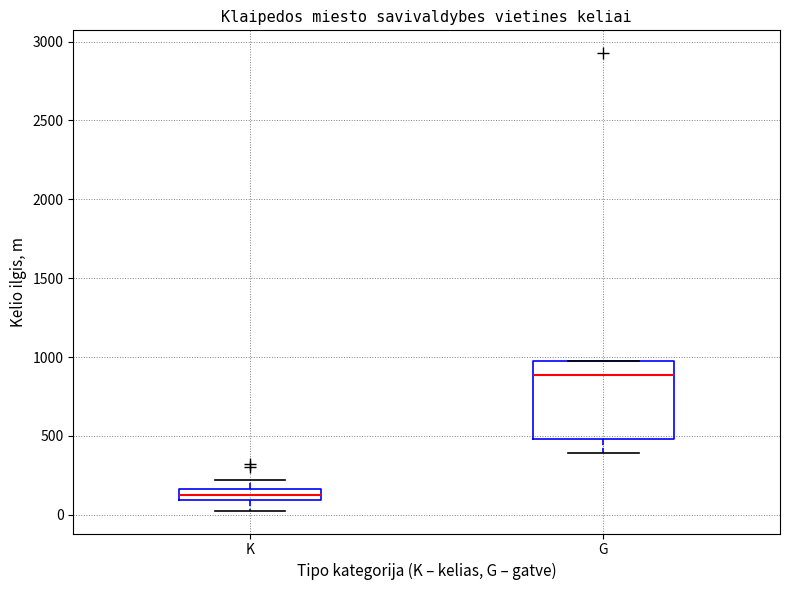

Which box has the highest median line?

G